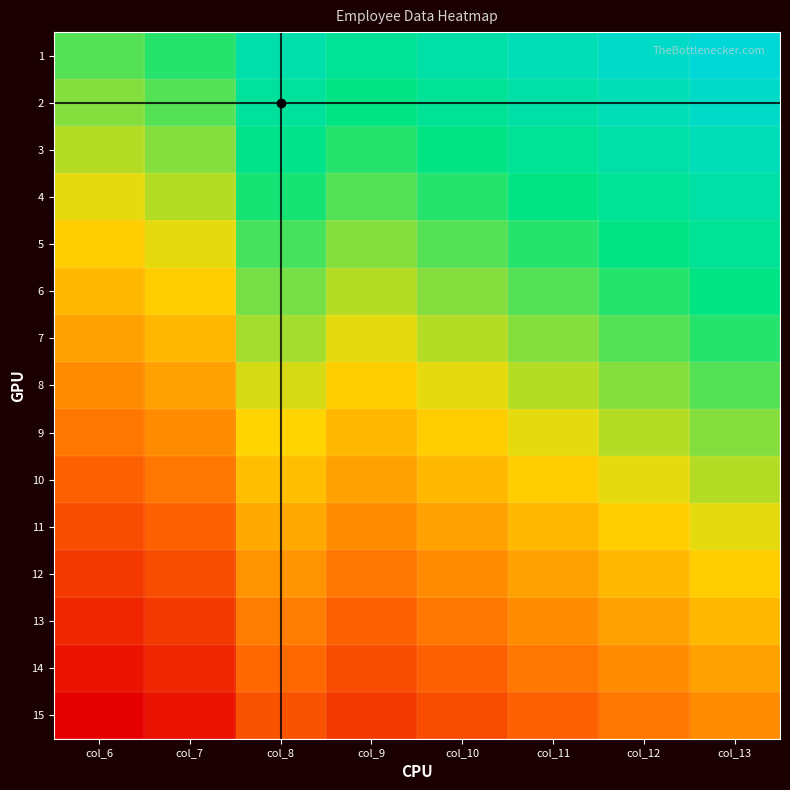

At how many categories does at least one series exceed 0?

8